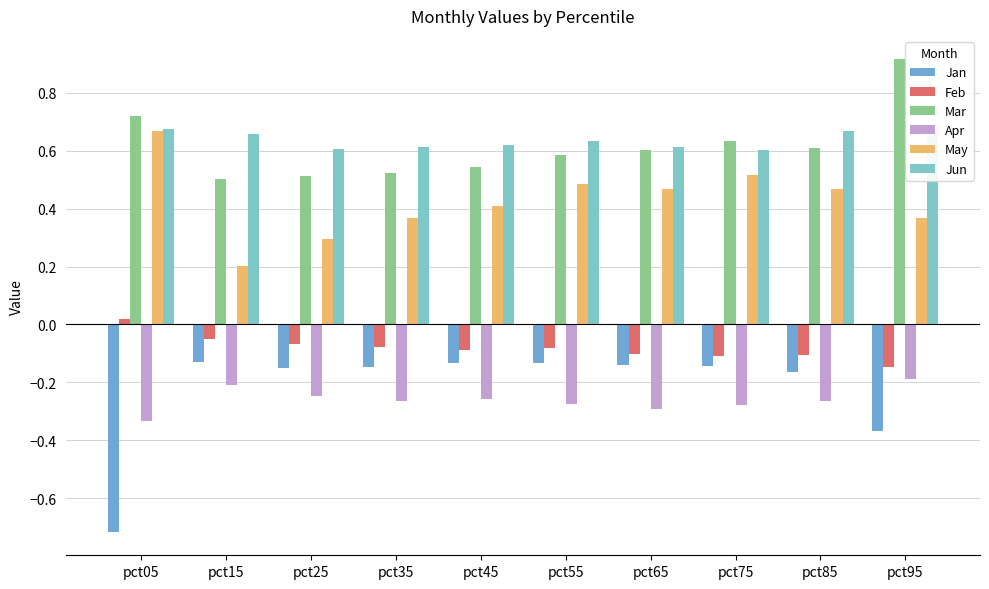

What is the difference between the maximum and minimum values in the Mar series?

0.4